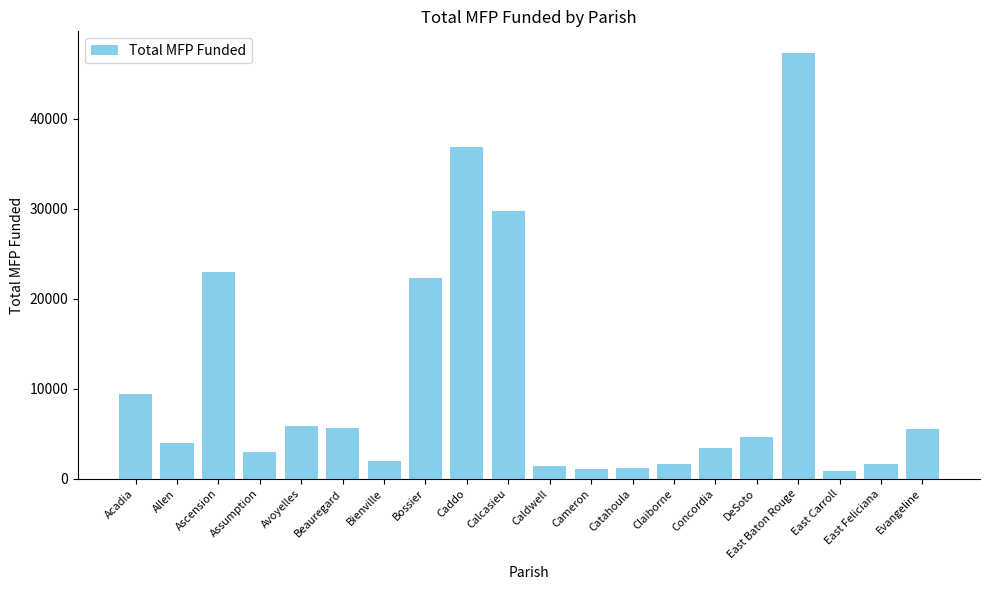

What is the sum of the values at East Carroll and Beauregard?

6448